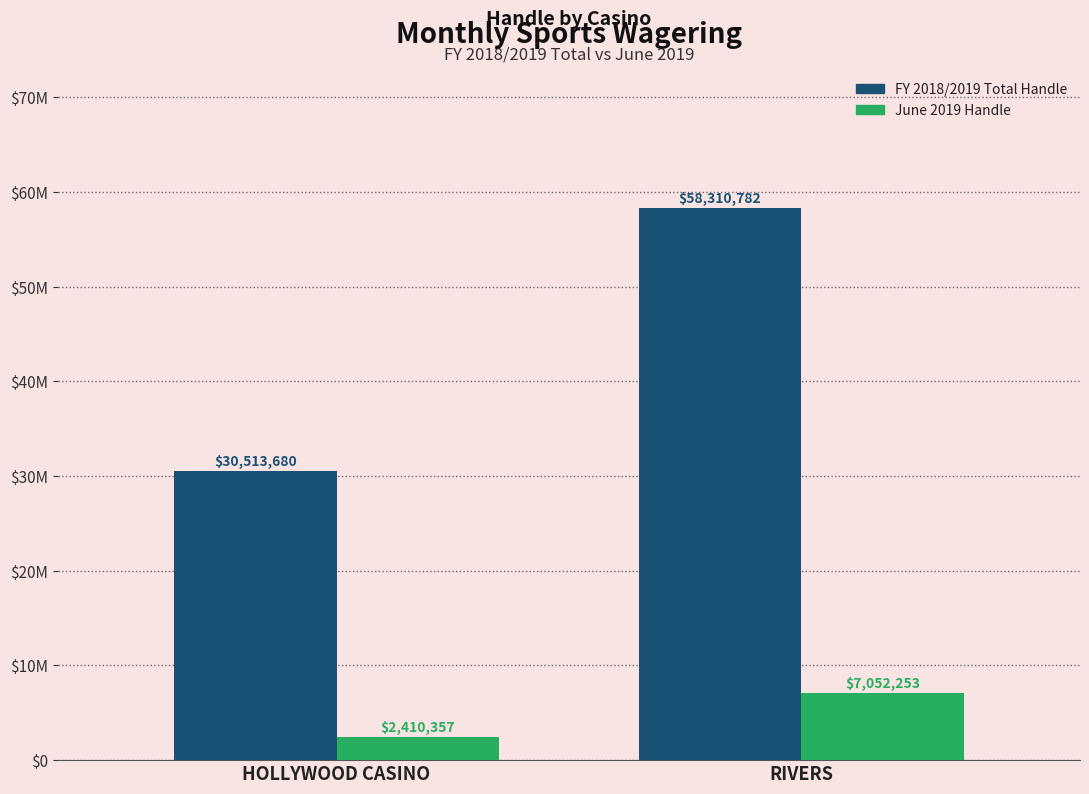

Rank the series by their average value, from lowest to highest.

June 2019 Handle, FY 2018/2019 Total Handle